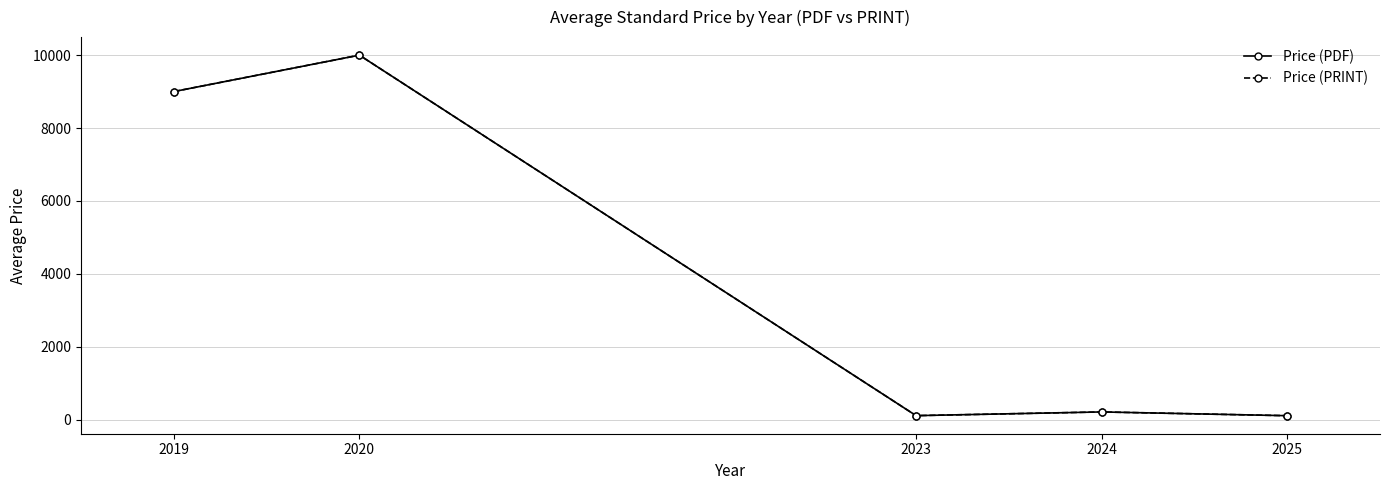

List the labels in order of Price (PDF) value, largest first.

2020, 2019, 2024, 2023, 2025